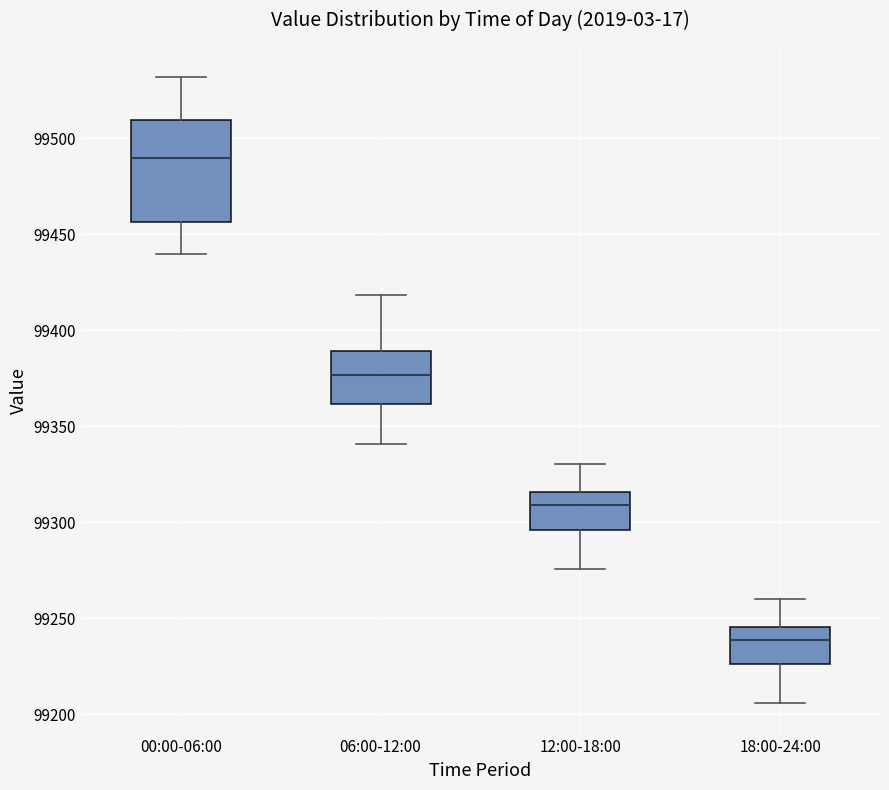

Reading left to right, transcribe this box plot: for each box, give where its median line is, the range the box spans, and where its two whiskers end, as read against the y-axis. The values are not printed on the chart, so give them approximately, as read against the axis.

00:00-06:00: median 99490, box 99455 to 99510, whiskers 99440 to 99530
06:00-12:00: median 99375, box 99360 to 99390, whiskers 99340 to 99420
12:00-18:00: median 99310, box 99295 to 99315, whiskers 99275 to 99330
18:00-24:00: median 99240, box 99225 to 99245, whiskers 99205 to 99260